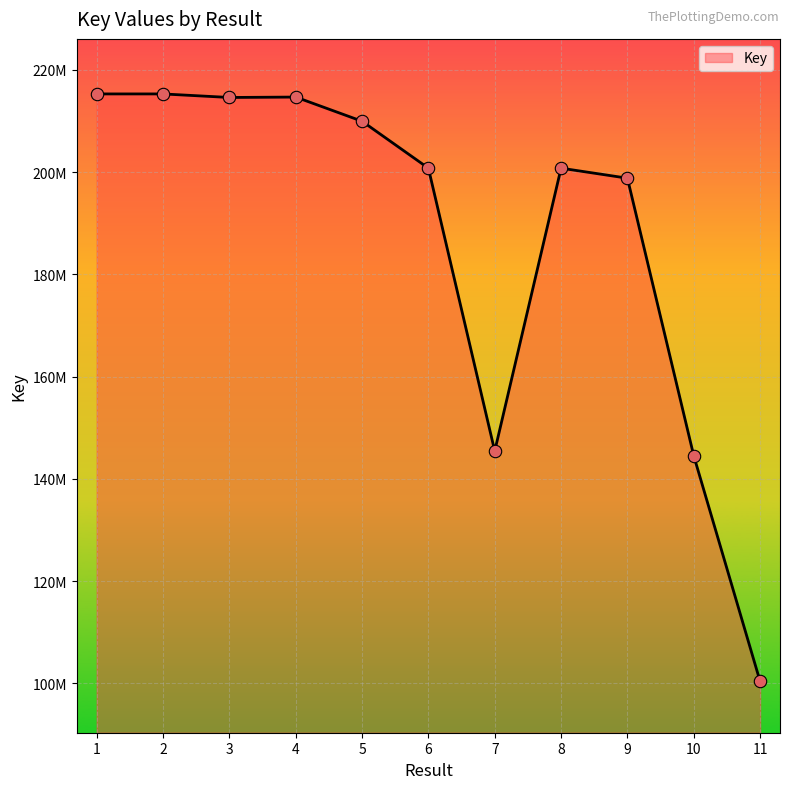

Does the chart have visible grid lines?

Yes